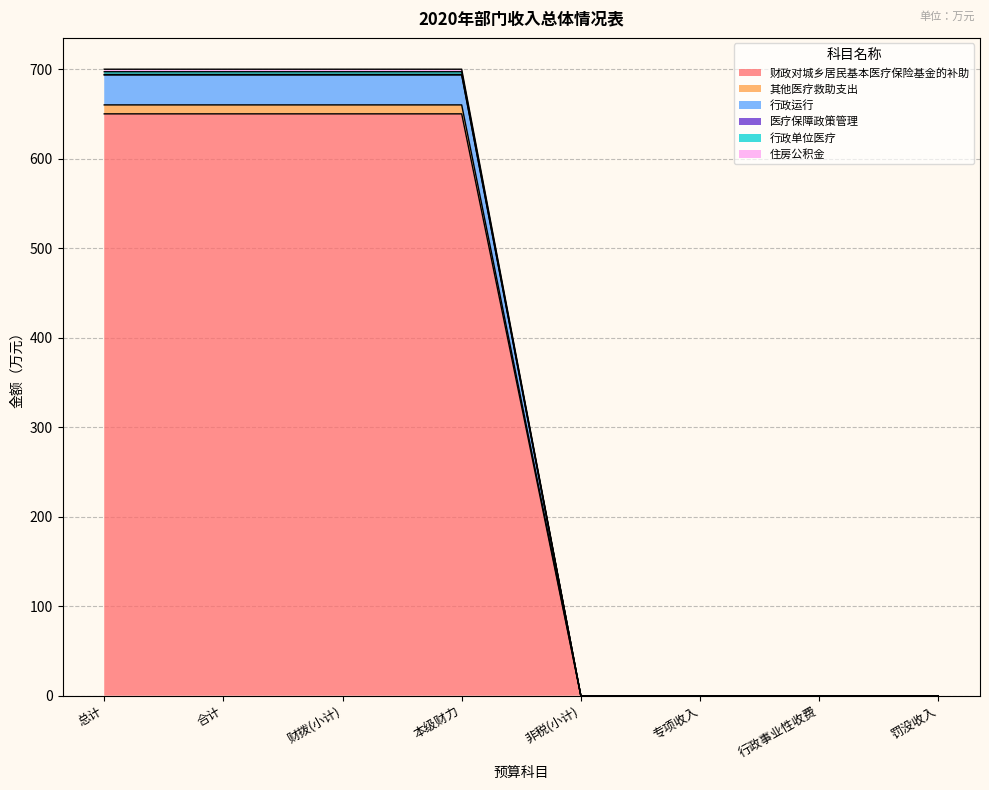

Is it true that 财政对城乡居民基本医疗保险基金的补助 equals 341.5 at 财拨(小计)?

False